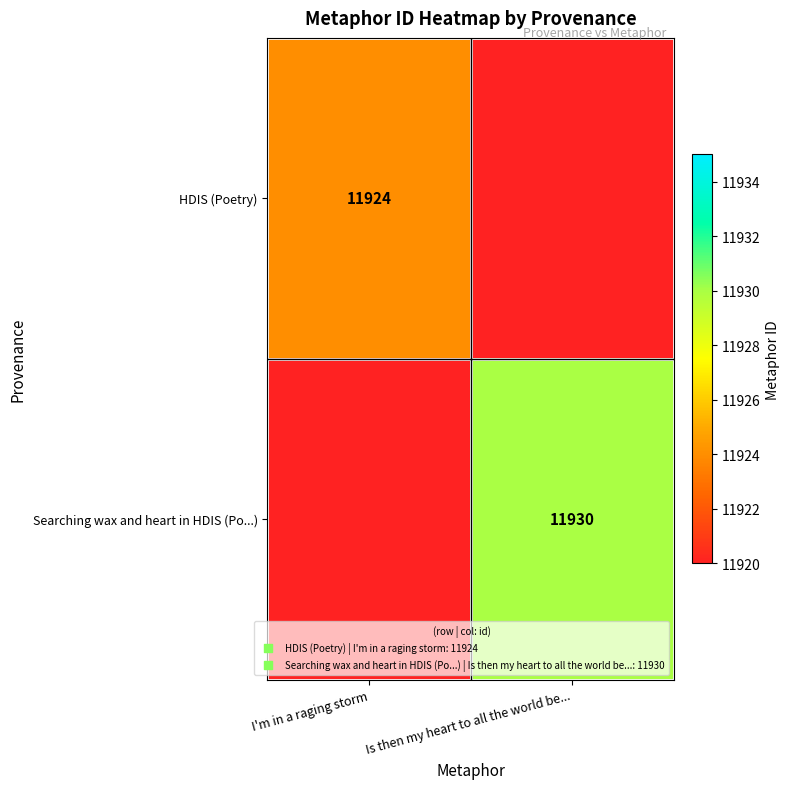

True or false: HDIS (Poetry) has a value of 16170 at I'm in a raging storm.

False